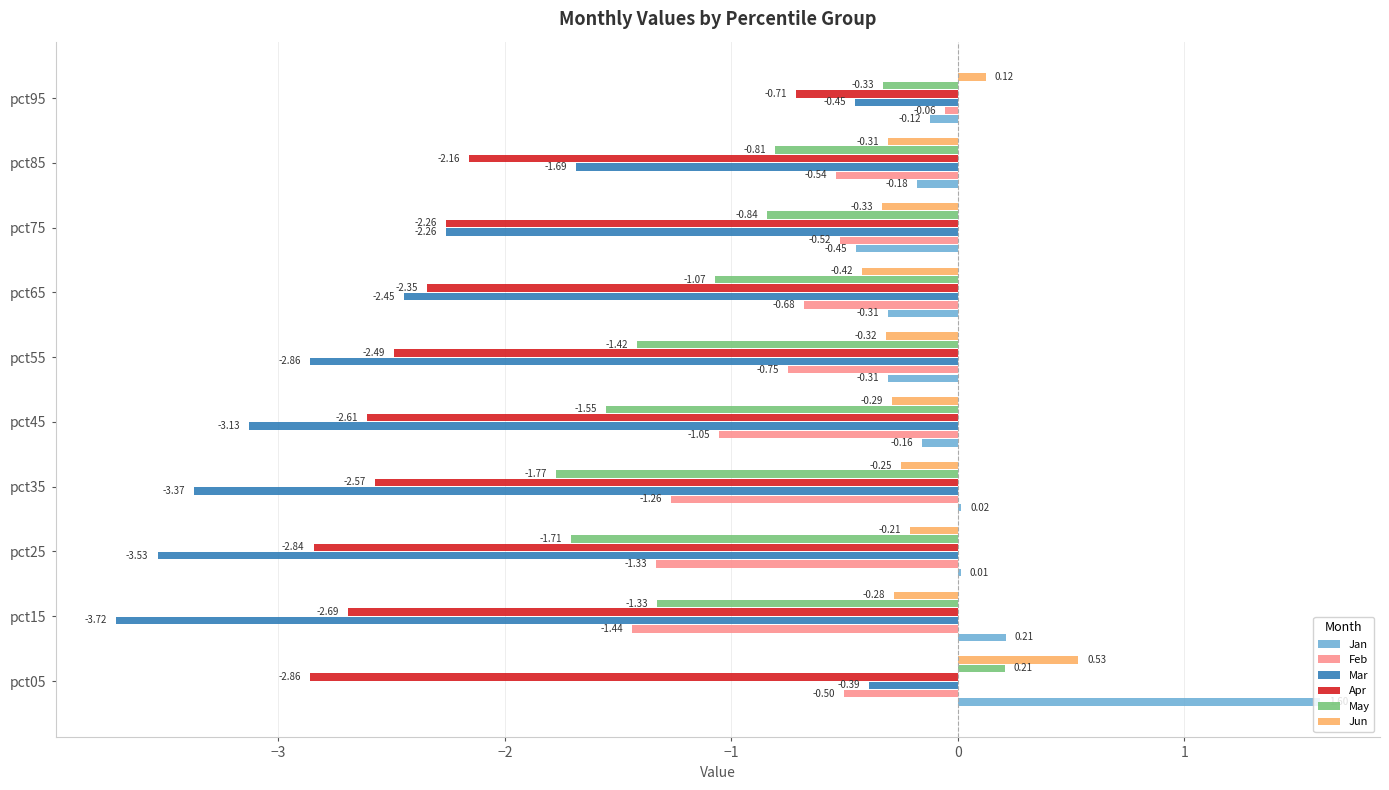

Which series changed the most between pct15 and pct75?

Mar